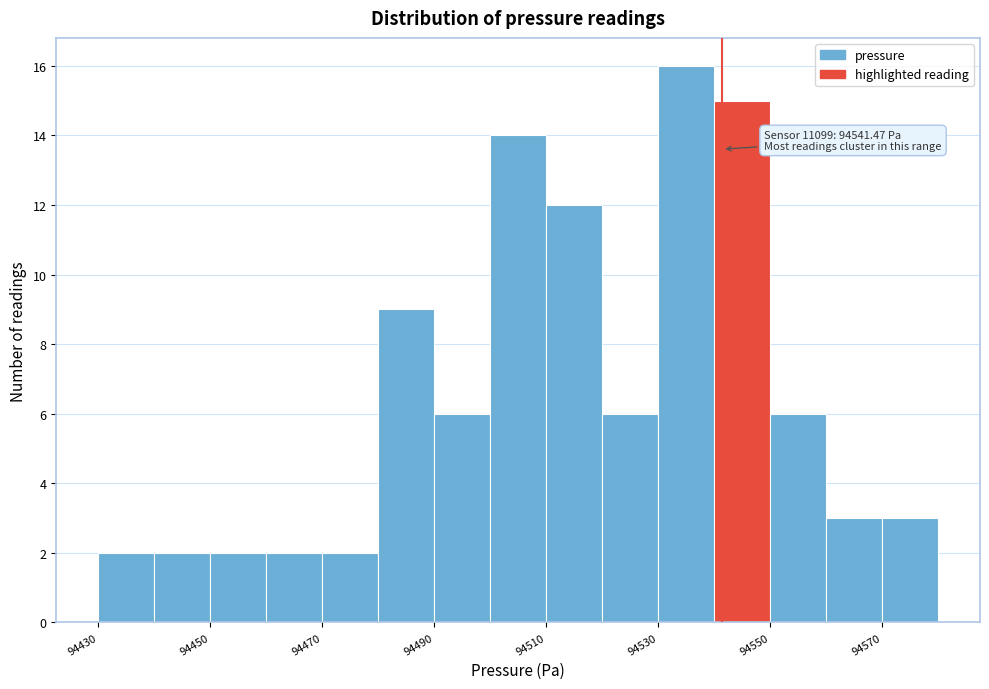

Over which range of the x-axis is the bar tallest?

94530 to 94540